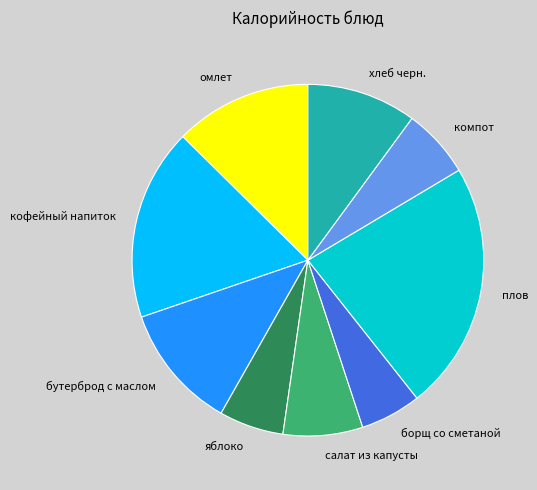

Which slice is the largest?

плов